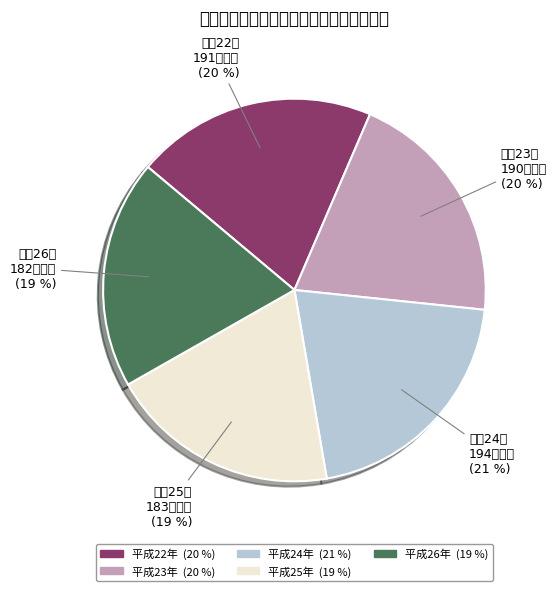

Which category has the smallest portion of the pie?

平成26年